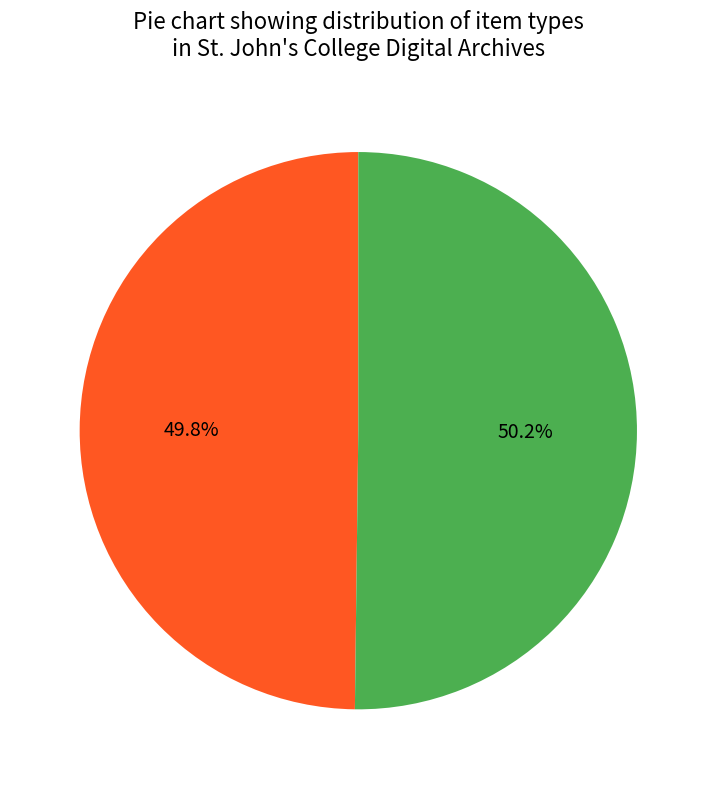

Is there a majority slice in this chart?

Yes